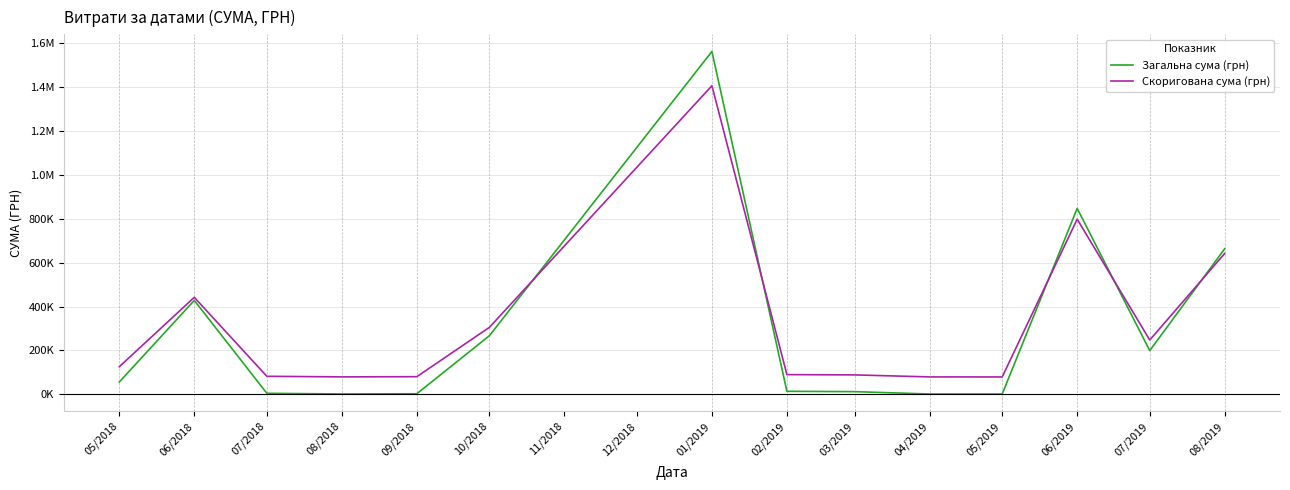

At how many categories does at least one series exceed 414353?

4